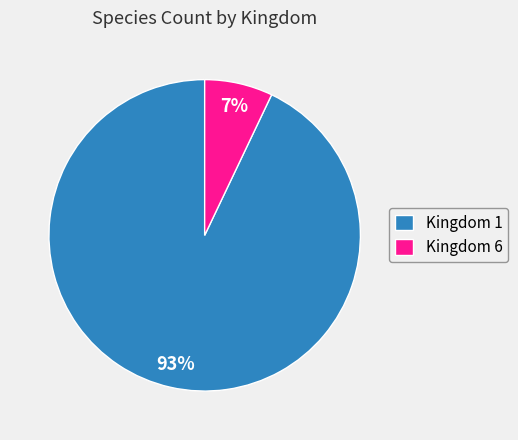

How many segments does this pie chart have?

2